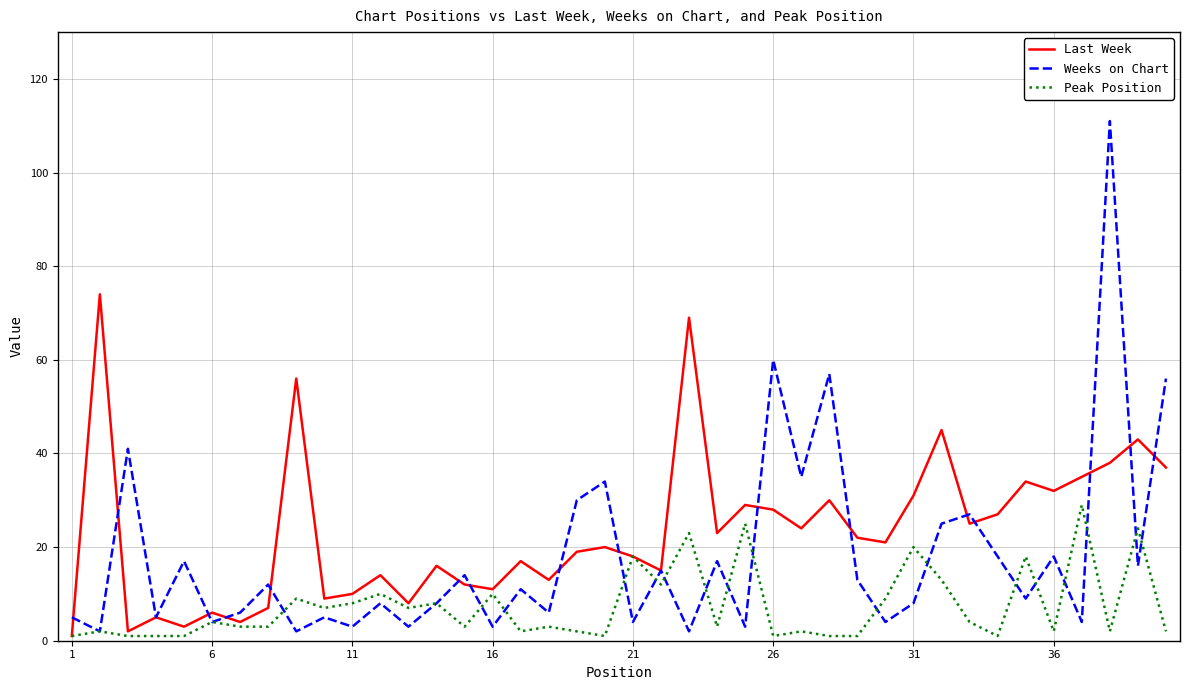

What are all the series names shown in the legend?

Last Week, Weeks on Chart, Peak Position